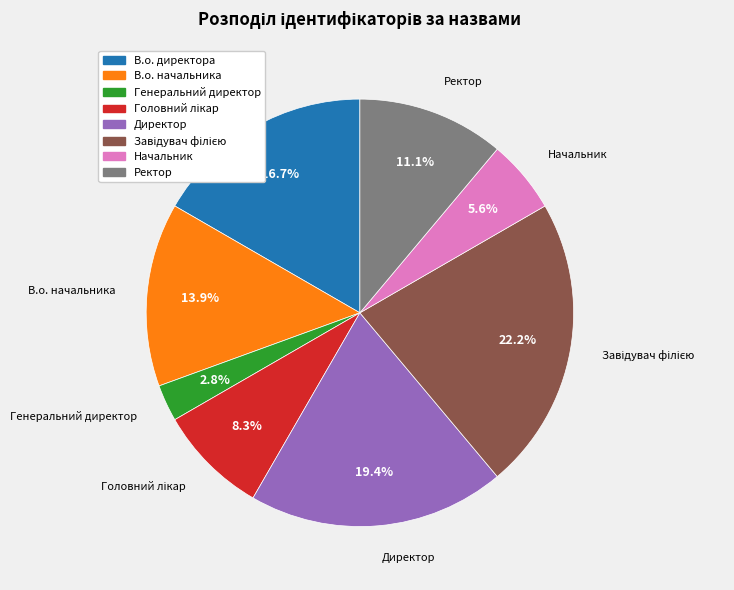

Combined, what portion of the pie is Генеральний директор and Ректор?

13.9%